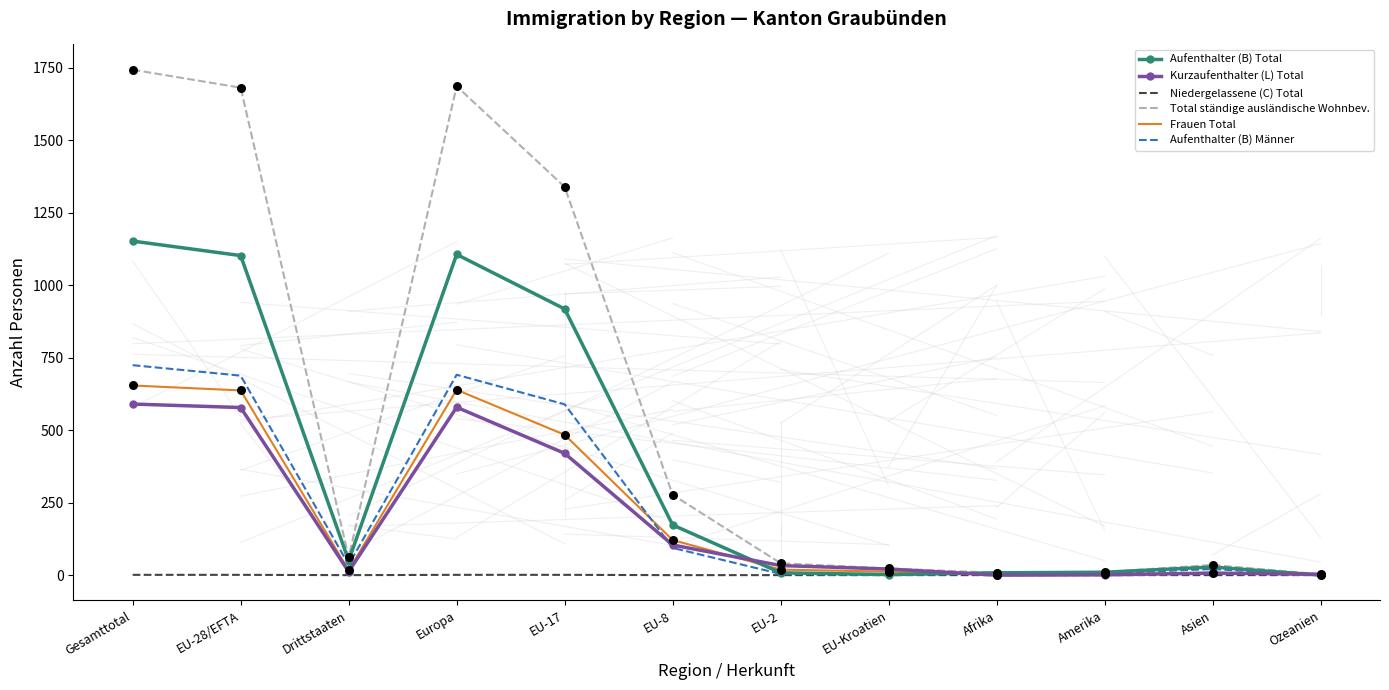

What are all the series names shown in the legend?

Aufenthalter (B) Total, Kurzaufenthalter (L) Total, Niedergelassene (C) Total, Total ständige ausländische Wohnbev., Frauen Total, Aufenthalter (B) Männer